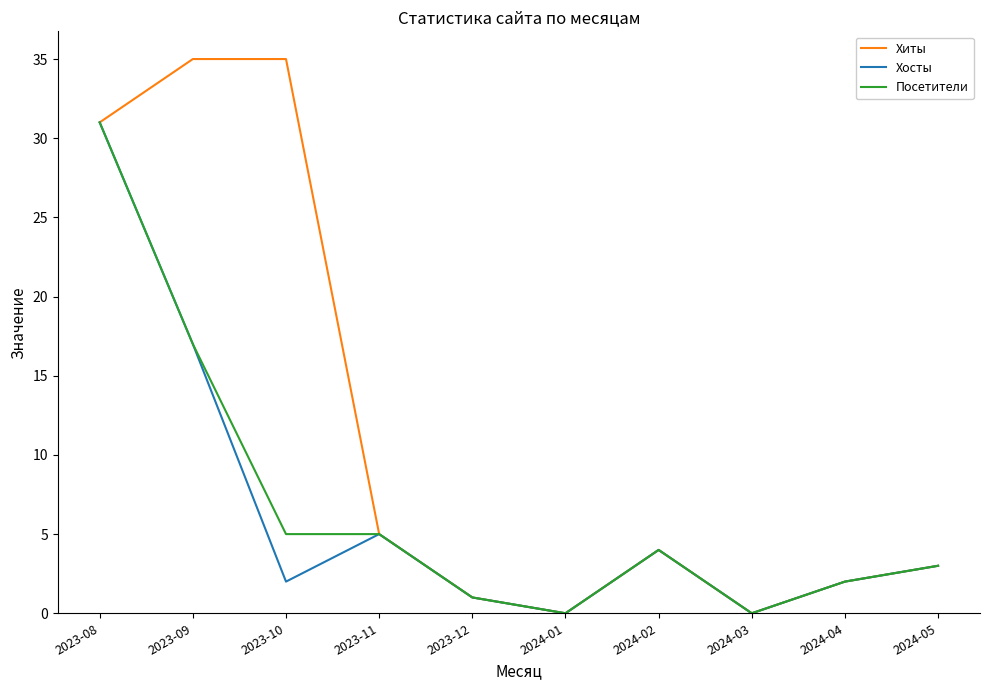

At 2023-10, list the series in order from smallest to largest.

Хосты, Посетители, Хиты